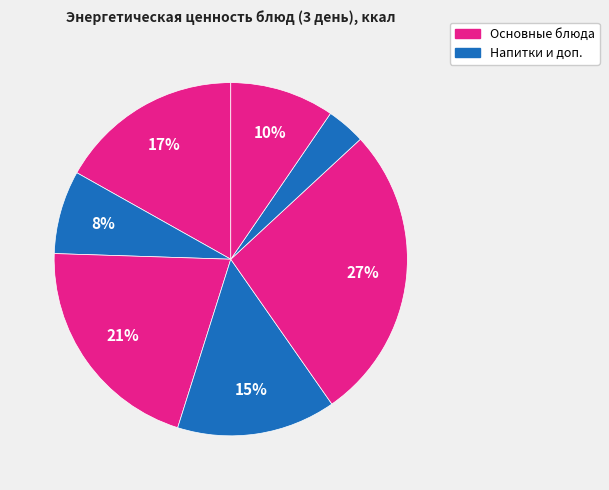

How many slices are in this pie chart?

7